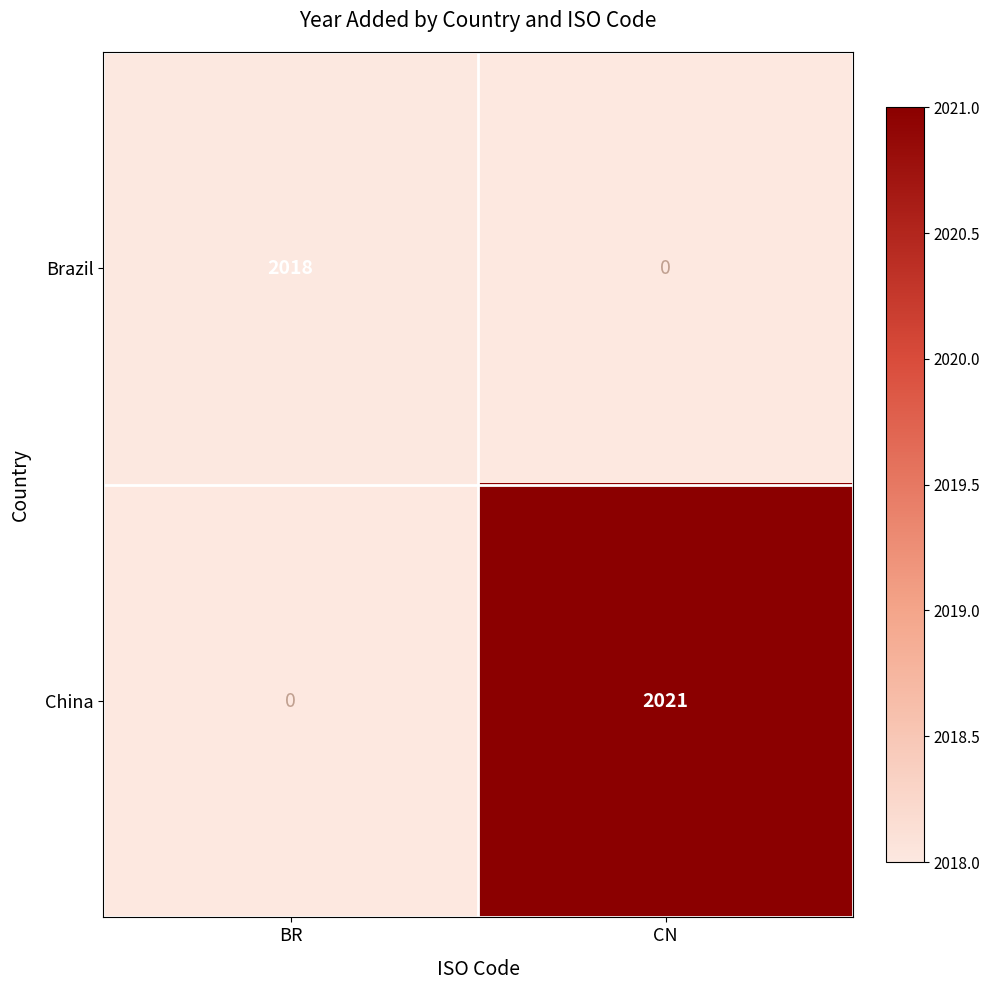

Rank the series by their average value, from lowest to highest.

Brazil, China